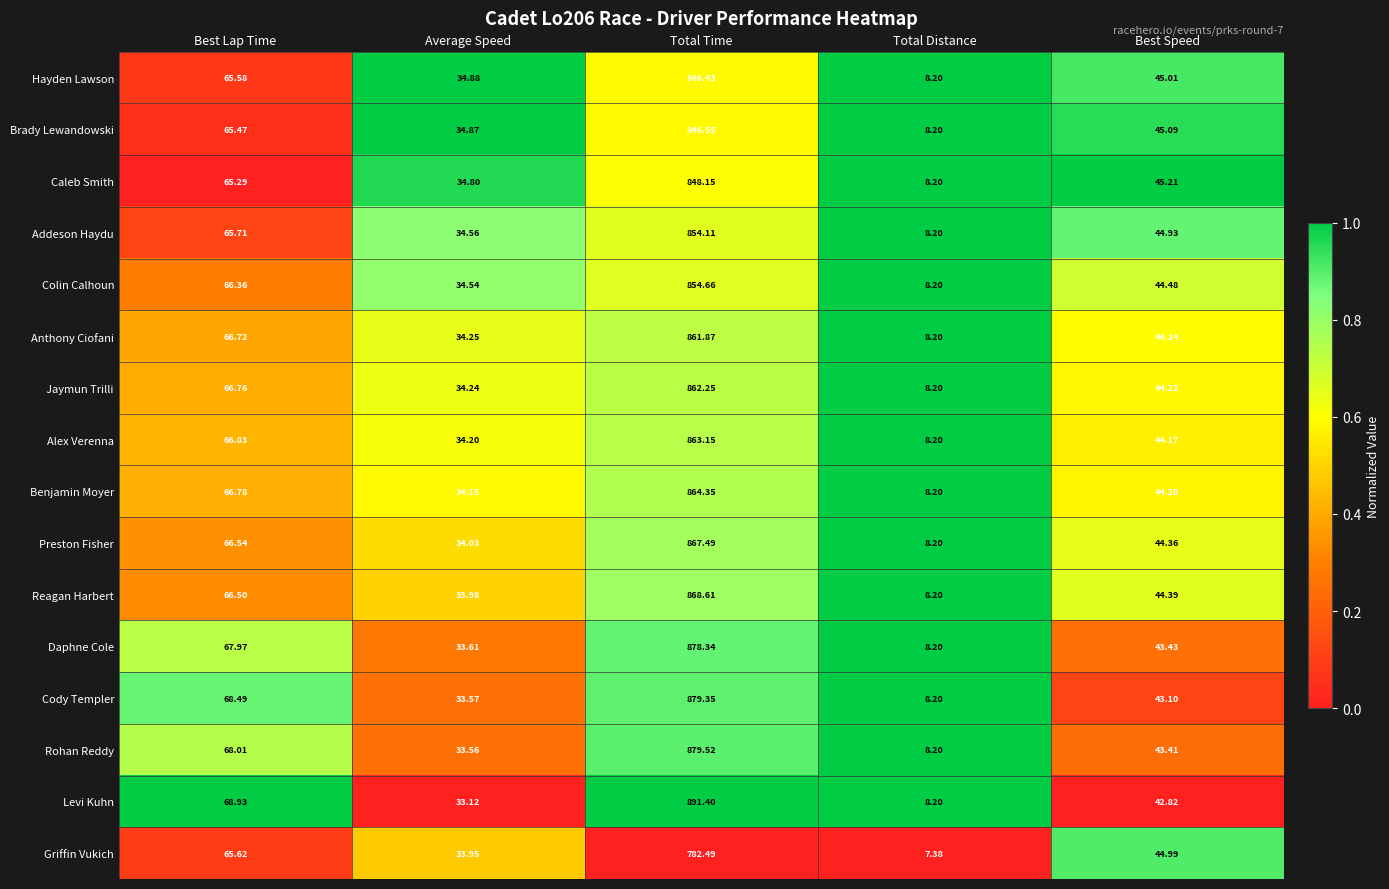

Which series has the largest range (max minus min)?

Levi Kuhn